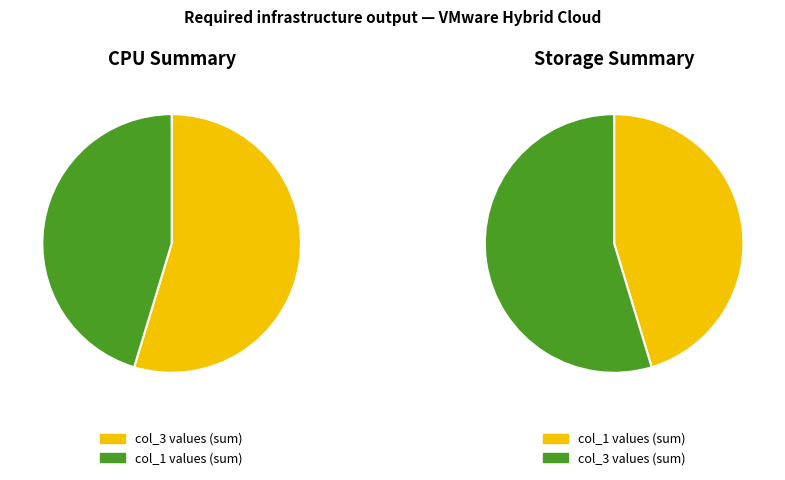

Which series has the widest spread of values?

col_1